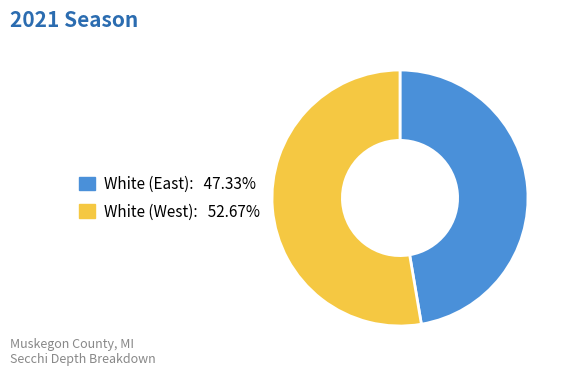

Is there a majority slice in this chart?

Yes